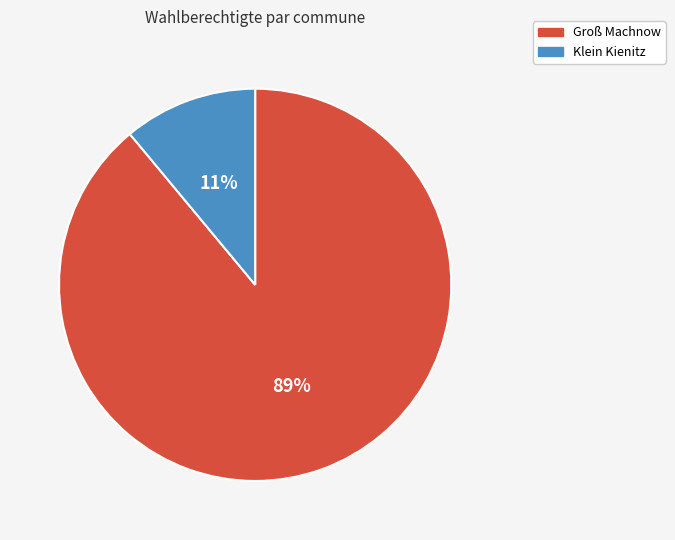

To the nearest percent, what is the average slice percentage?

50%